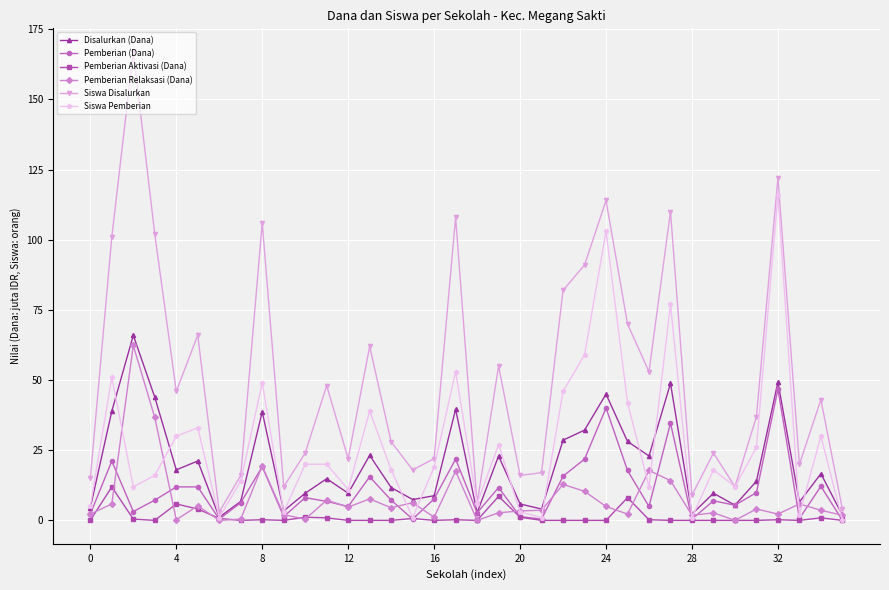

True or false: Pemberian (Dana) has more than 1 interior local peaks.

True